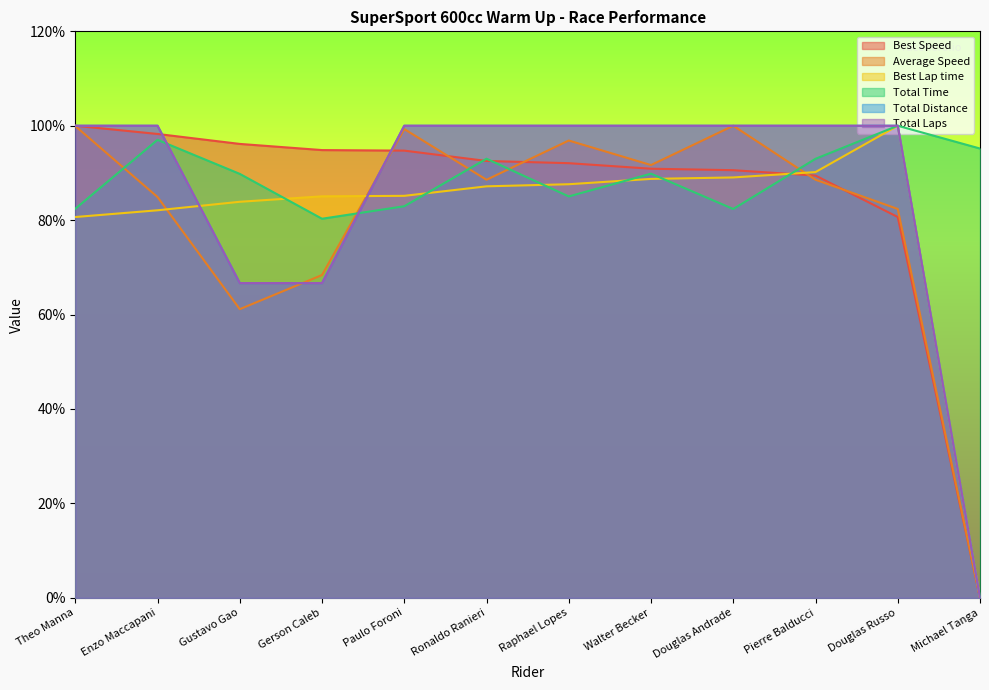

At how many categories does at least one series exceed 59?

12